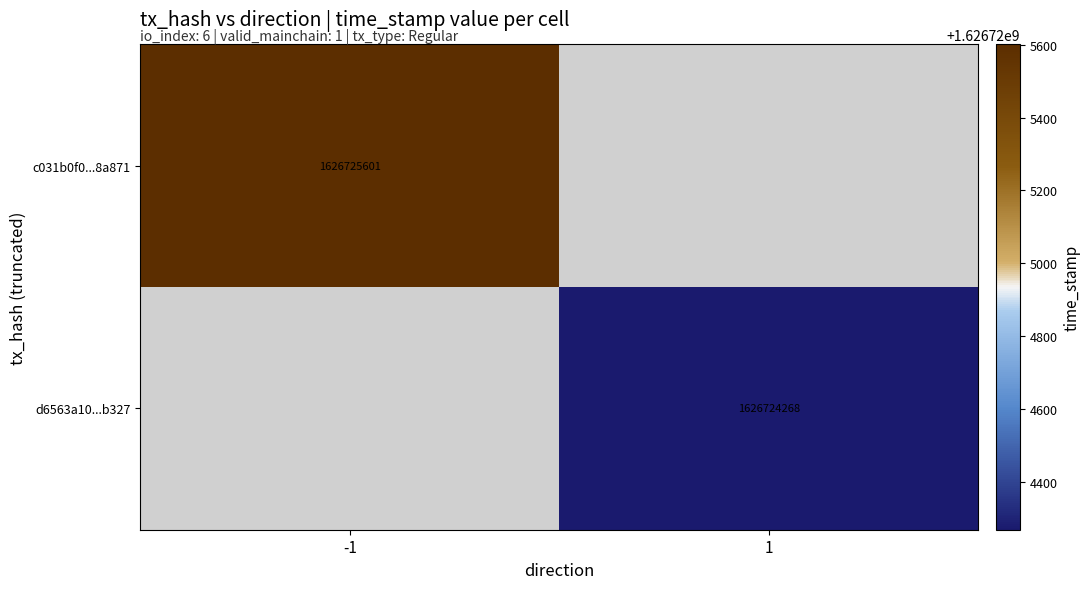

Reading left to right, extract all data points from this chart.

c031b0f0c292b5cd58767ad07dcee2306c8a871: -1.0	0.7	1626725601.0	6.0	1.0
d6563a10993260f35d4a9676a7e1fceefd1b327: 1.0	0.7	1626724268.0	6.0	1.0